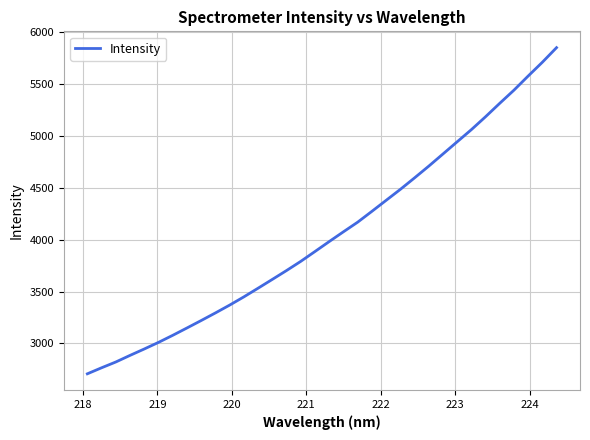

What is the greatest value displayed?

5845.4